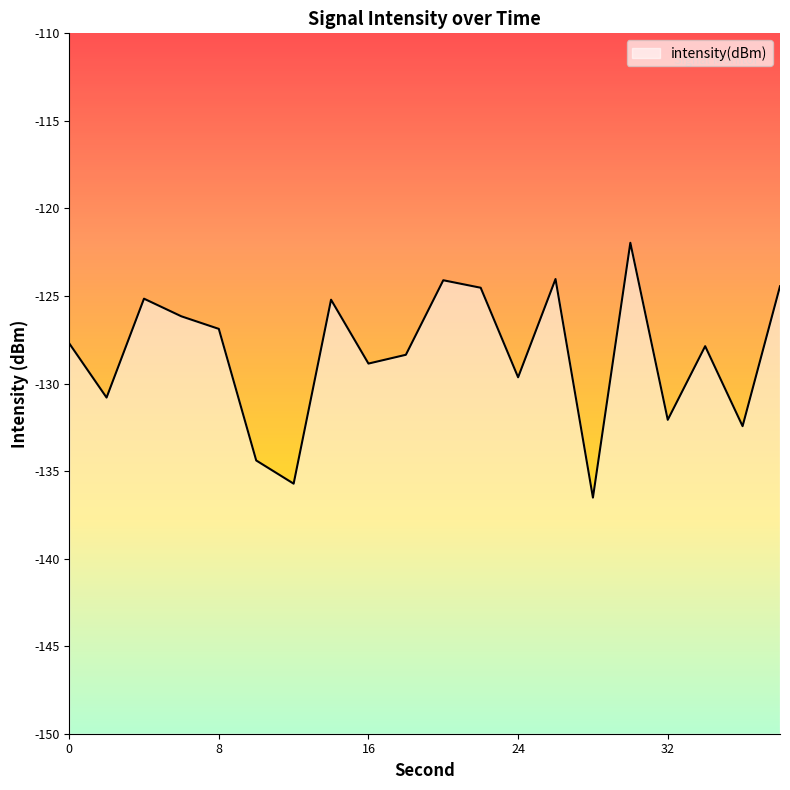

How many lines are shown in the chart?

1